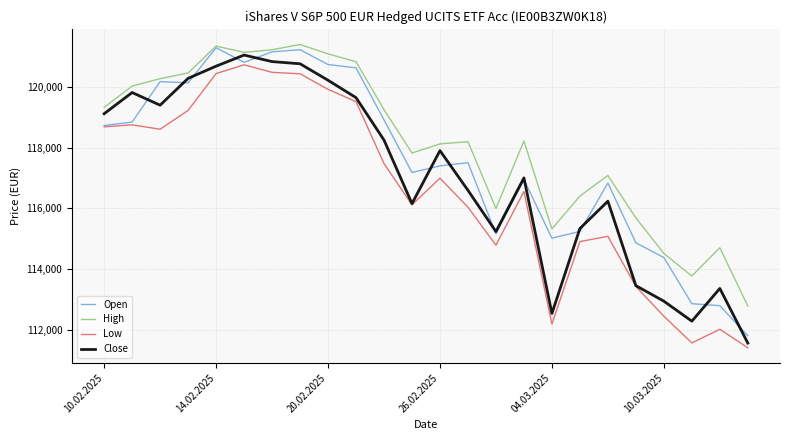

Does the chart display data point markers on the line(s)?

No